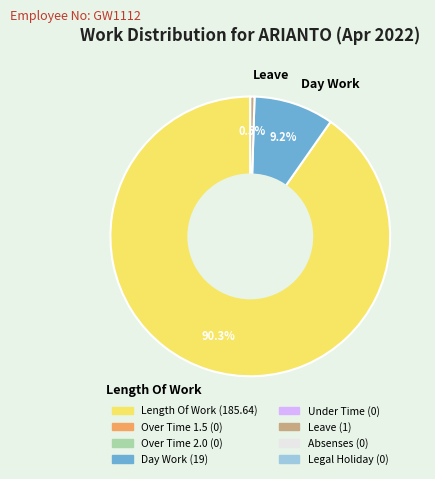

What percentage is NOT represented by Day Work?

90.8%